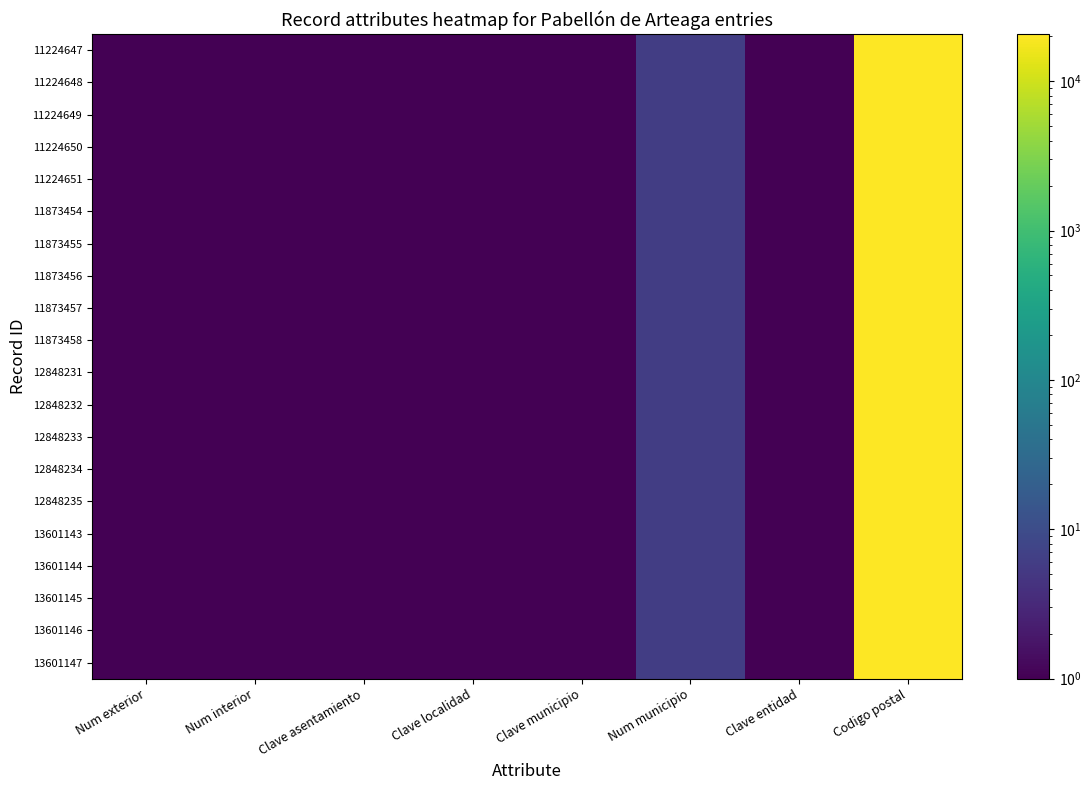

Count the number of categories in the chart.

8